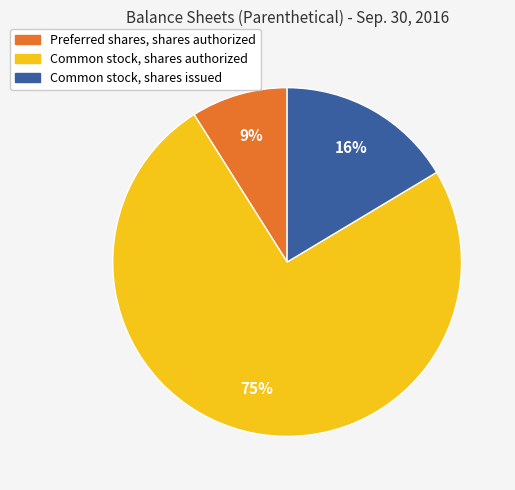

To the nearest percent, what is the average slice percentage?

33%